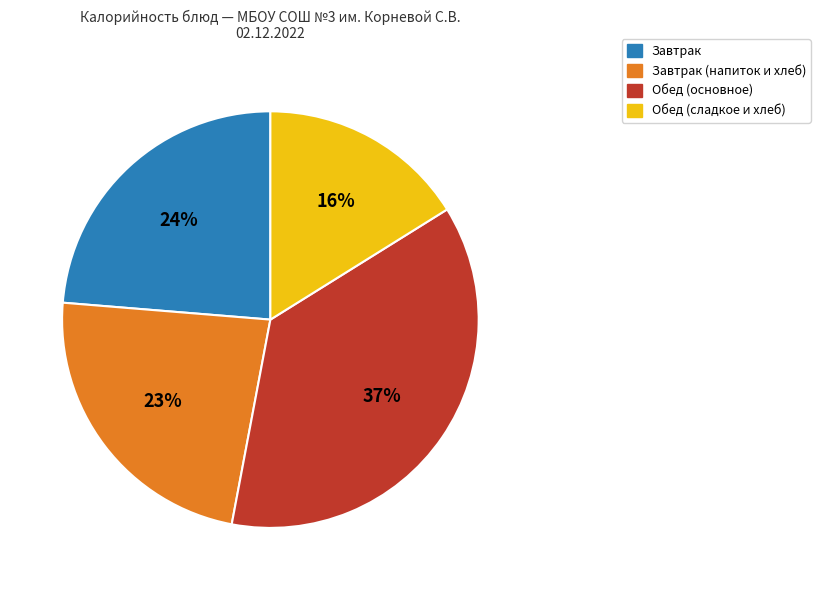

To the nearest percent, what is the average slice percentage?

25%